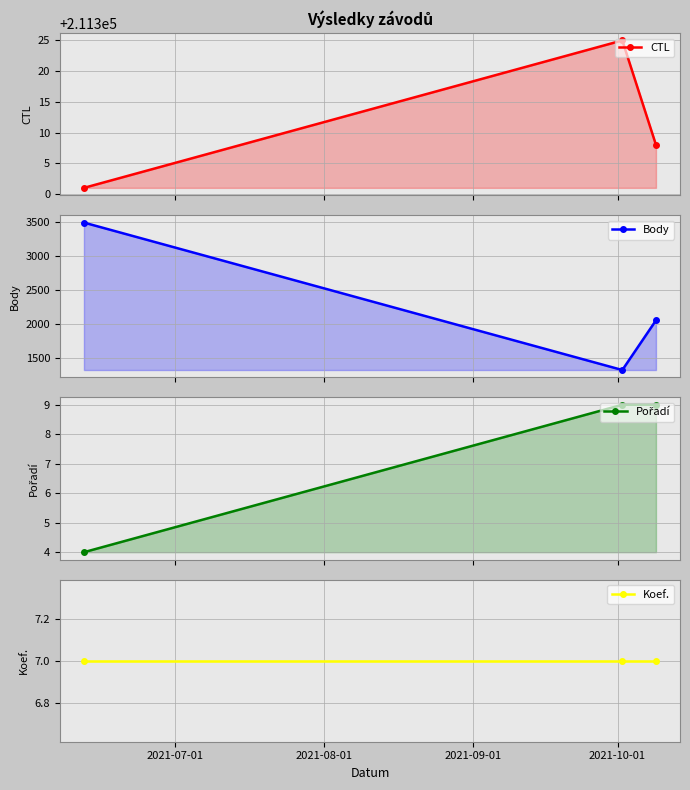

Which series has the largest total across all categories?

CTL